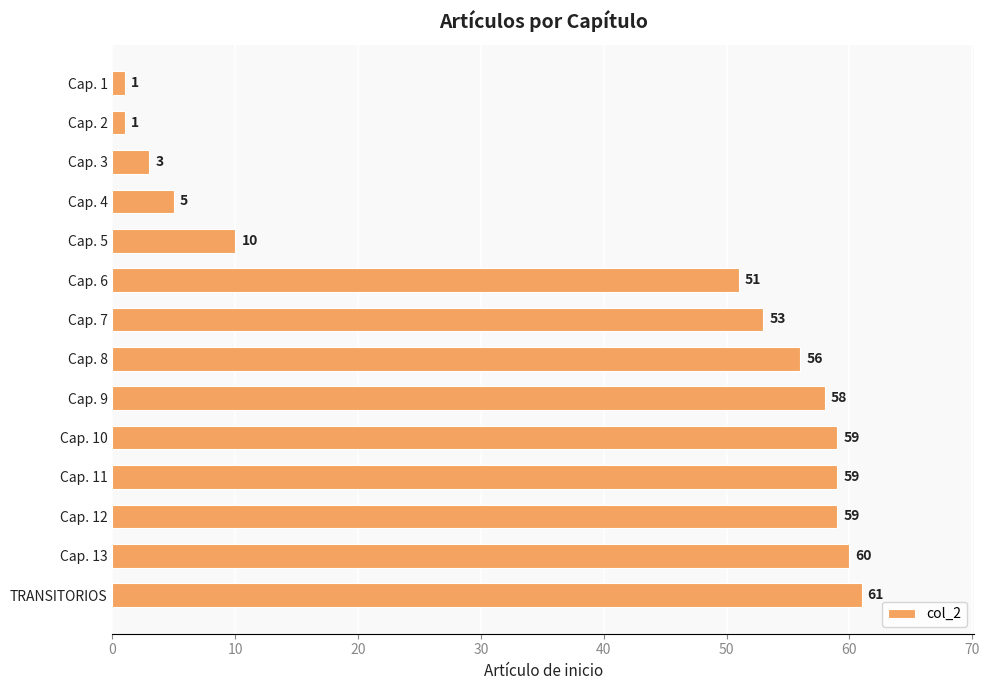

Does the chart contain stacked bars?

No